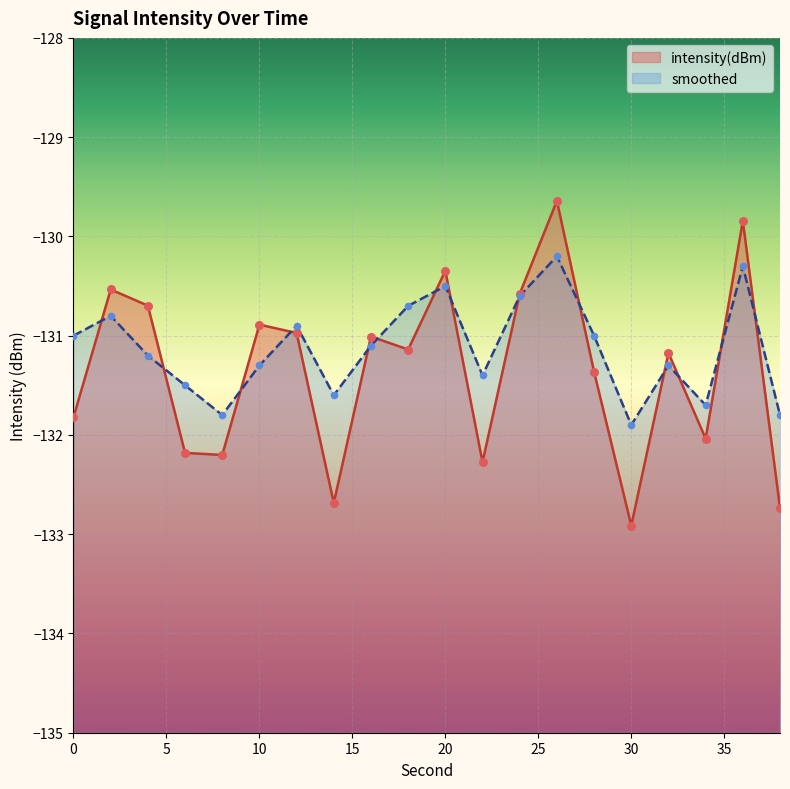

Which series contains the highest Y value?

intensity(dBm)